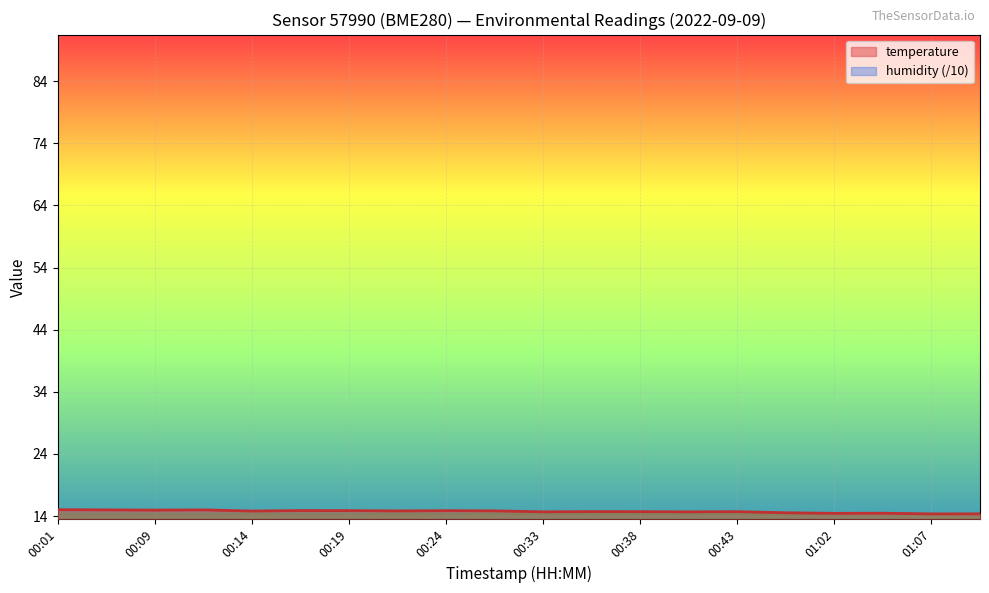

What is the sum of the temperature values at 00:01 and 00:30?

29.9